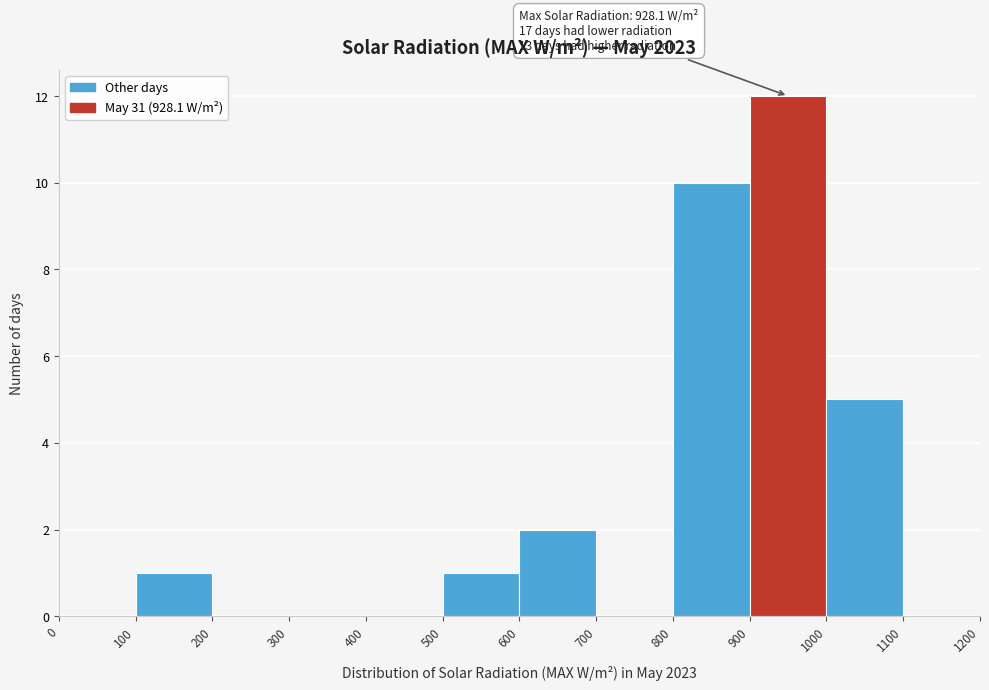

Which range on the x-axis has the tallest bar?

900 to 1000